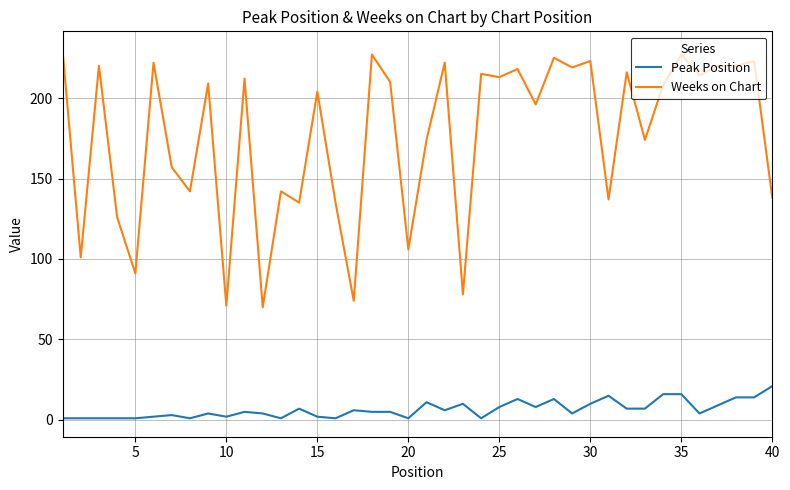

Rank the series by their maximum value, from lowest to highest.

Peak Position, Weeks on Chart